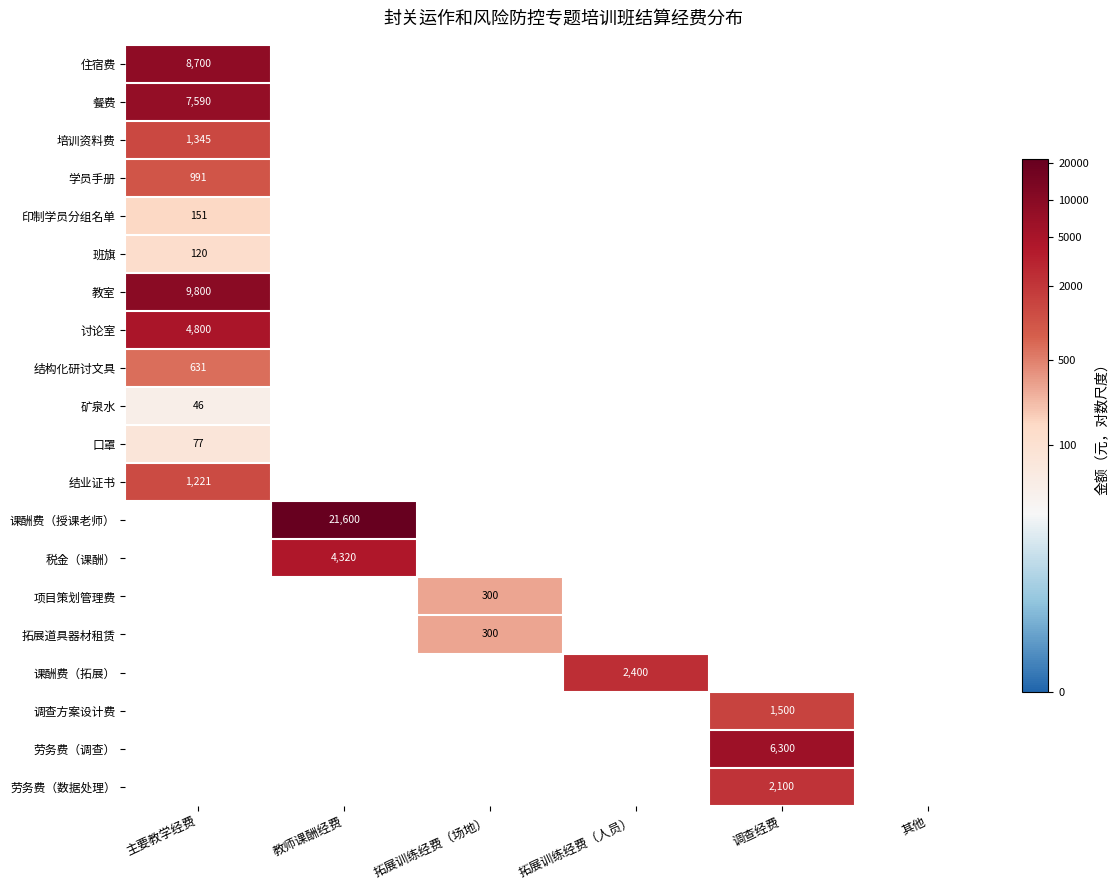

Between 调查经费 and 拓展训练经费（人员）, which is larger?

拓展训练经费（人员）